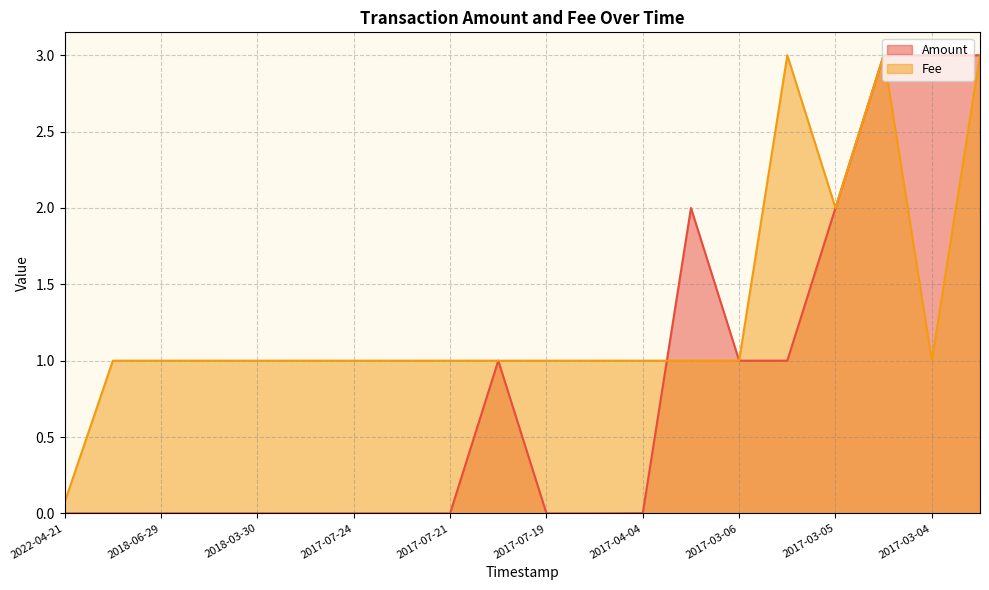

What is the spread (max minus min) of values at 2017-07-24?

1.0